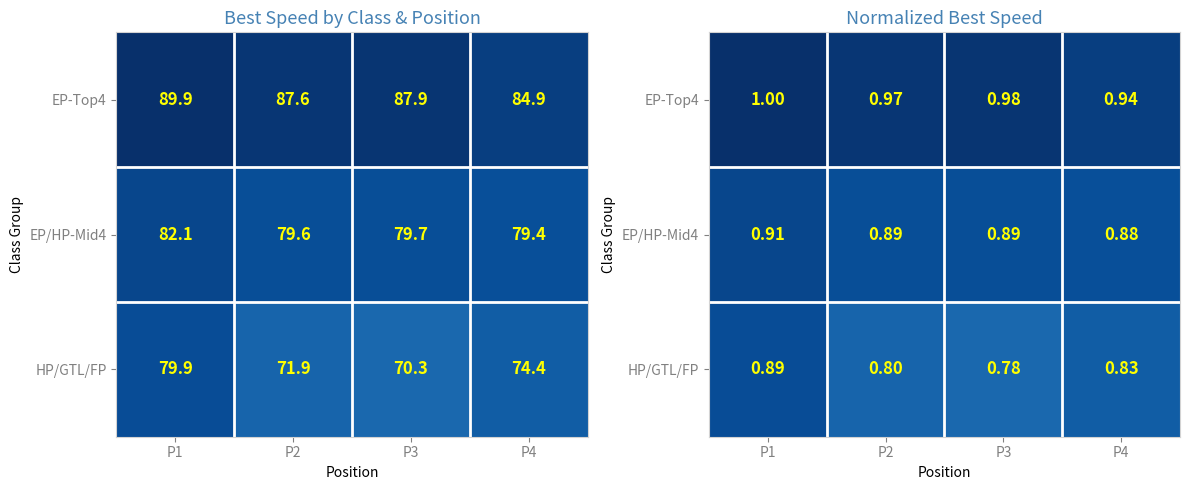

Is the value of EP/HP-Mid4 at P2 greater than the value of EP-Top4 at P3?

No